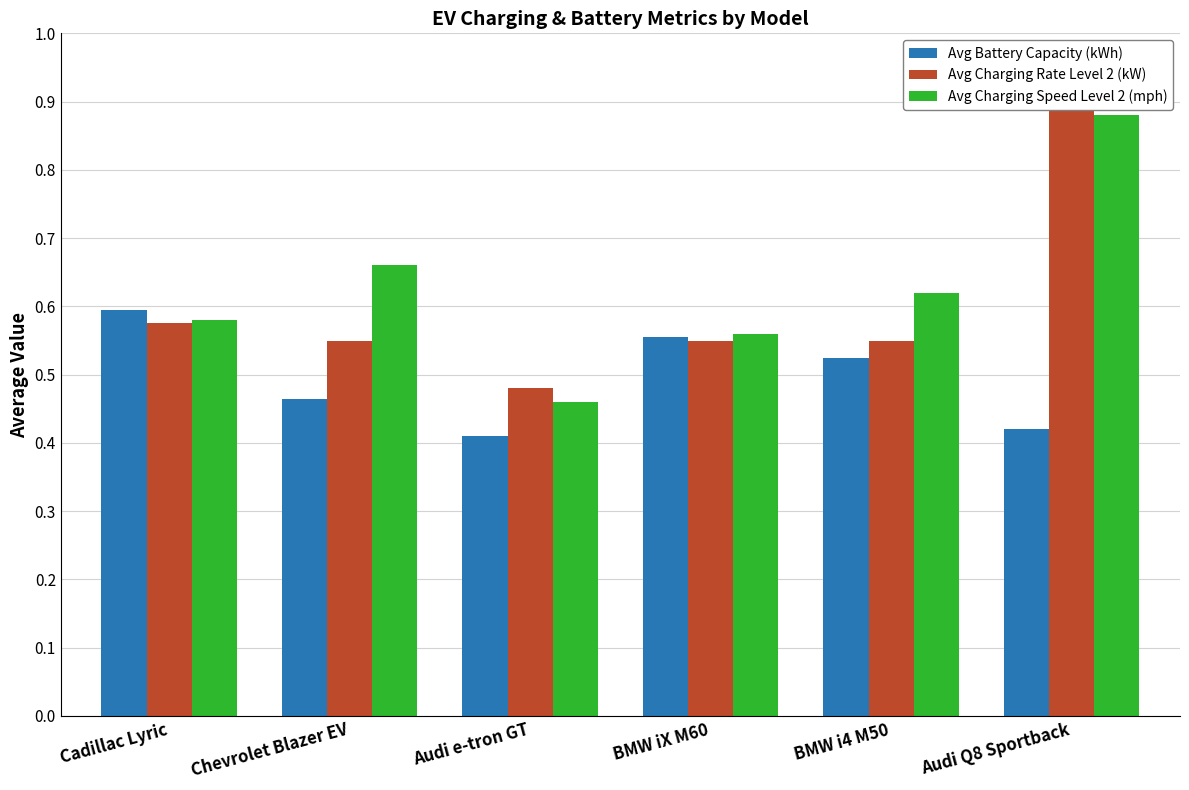

What is the label of the 1st bar from the left?

Cadillac Lyric